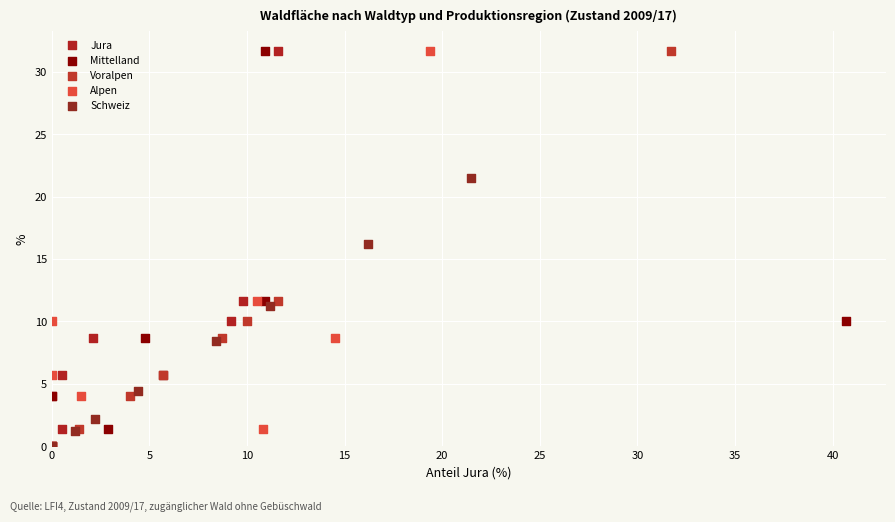

What are all the series names shown in the legend?

Jura, Mittelland, Voralpen, Alpen, Schweiz